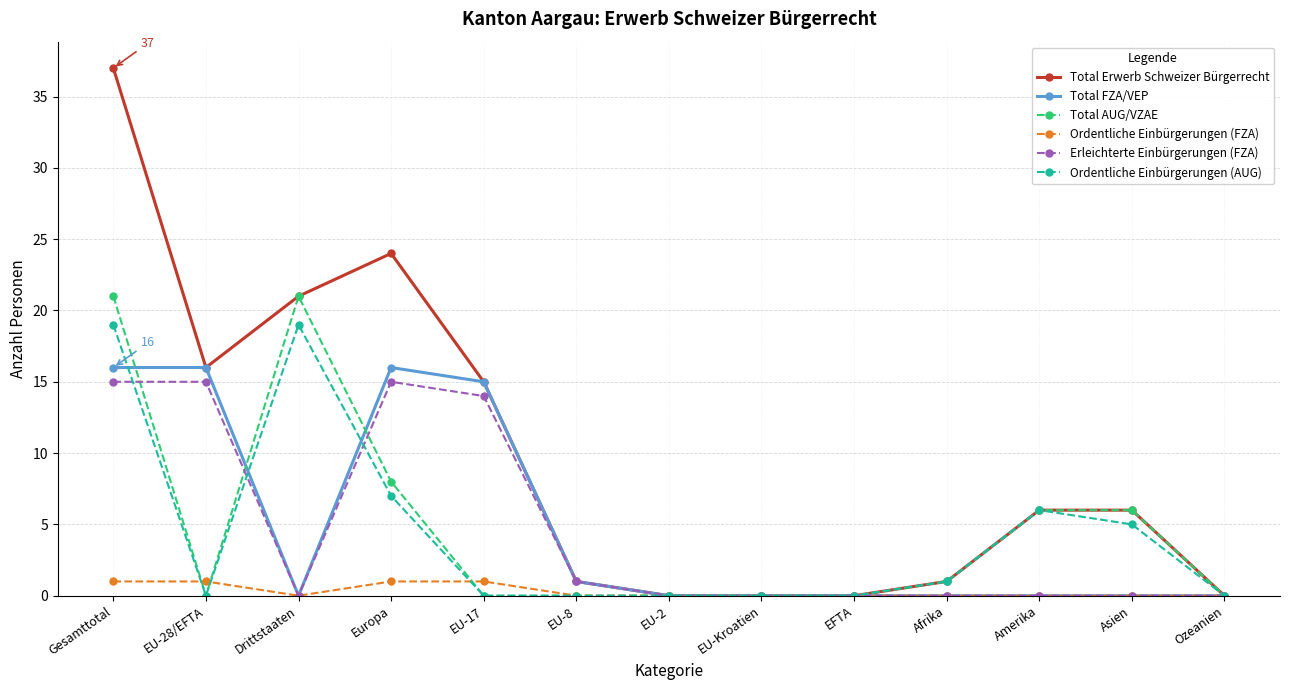

Reading left to right, transcribe all the data shown in this chart.

Total Erwerb Schweizer Bürgerrecht: Gesamttotal=37	EU-28/EFTA=16	Drittstaaten=21	Europa=24	EU-17=15	EU-8=1	EU-2=0	EU-Kroatien=0	EFTA=0	Afrika=1	Amerika=6	Asien=6	Ozeanien=0
Total FZA/VEP: Gesamttotal=16	EU-28/EFTA=16	Drittstaaten=0	Europa=16	EU-17=15	EU-8=1	EU-2=0	EU-Kroatien=0	EFTA=0	Afrika=0	Amerika=0	Asien=0	Ozeanien=0
Total AUG/VZAE: Gesamttotal=21	EU-28/EFTA=0	Drittstaaten=21	Europa=8	EU-17=0	EU-8=0	EU-2=0	EU-Kroatien=0	EFTA=0	Afrika=1	Amerika=6	Asien=6	Ozeanien=0
Ordentliche Einbürgerungen (FZA): Gesamttotal=1	EU-28/EFTA=1	Drittstaaten=0	Europa=1	EU-17=1	EU-8=0	EU-2=0	EU-Kroatien=0	EFTA=0	Afrika=0	Amerika=0	Asien=0	Ozeanien=0
Erleichterte Einbürgerungen (FZA): Gesamttotal=15	EU-28/EFTA=15	Drittstaaten=0	Europa=15	EU-17=14	EU-8=1	EU-2=0	EU-Kroatien=0	EFTA=0	Afrika=0	Amerika=0	Asien=0	Ozeanien=0
Ordentliche Einbürgerungen (AUG): Gesamttotal=19	EU-28/EFTA=0	Drittstaaten=19	Europa=7	EU-17=0	EU-8=0	EU-2=0	EU-Kroatien=0	EFTA=0	Afrika=1	Amerika=6	Asien=5	Ozeanien=0